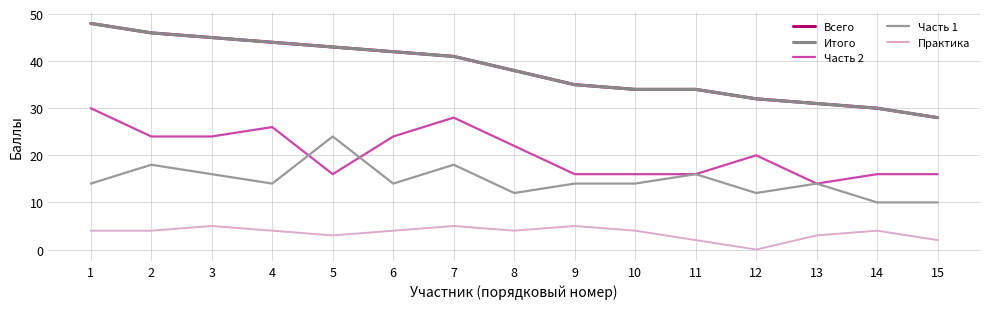

Reading right to left, what are all the values shown in this chart?

Всего: 28	30	31	32	34	34	35	38	41	42	43	44	45	46	48
Итого: 28	30	31	32	34	34	35	38	41	42	43	44	45	46	48
Часть 2: 16	16	14	20	16	16	16	22	28	24	16	26	24	24	30
Часть 1: 10	10	14	12	16	14	14	12	18	14	24	14	16	18	14
Практика: 2	4	3	0	2	4	5	4	5	4	3	4	5	4	4